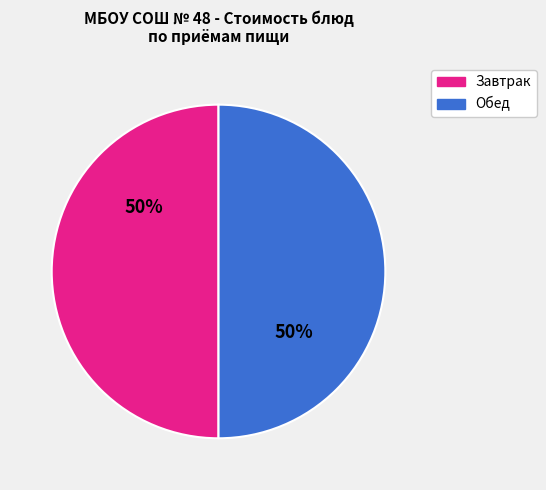

To the nearest percent, what is the average slice percentage?

50%